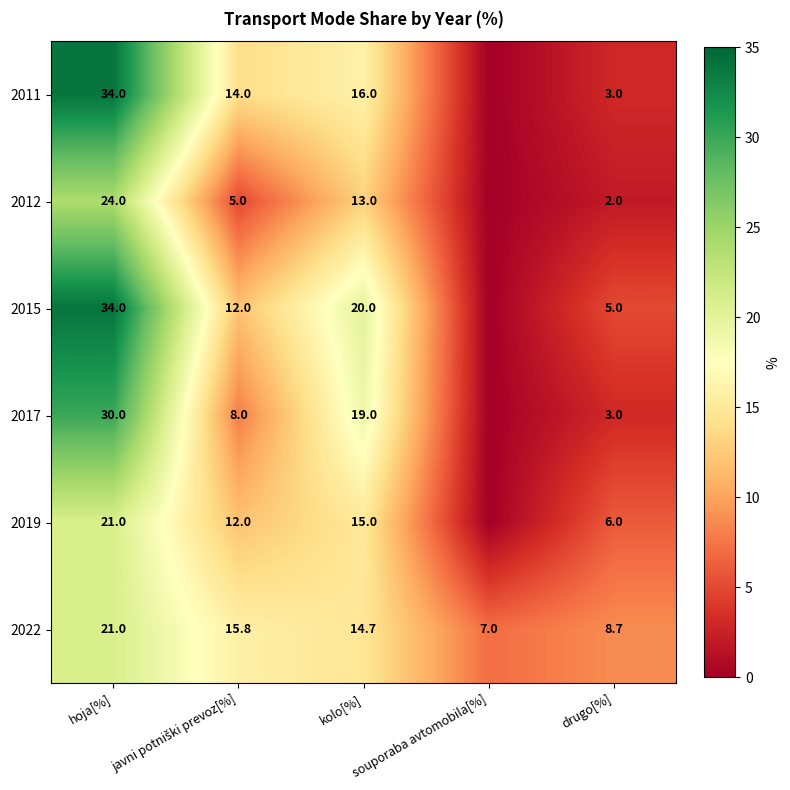

At how many categories does at least one series exceed 12?

3